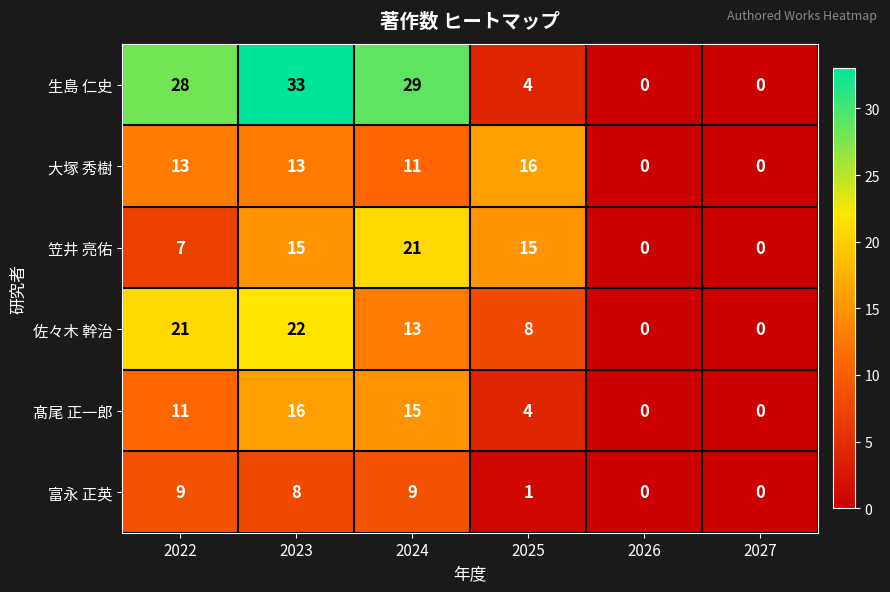

Rank the series at 2023 from lowest to highest value.

富永 正英, 大塚 秀樹, 笠井 亮佑, 髙尾 正一郎, 佐々木 幹治, 生島 仁史